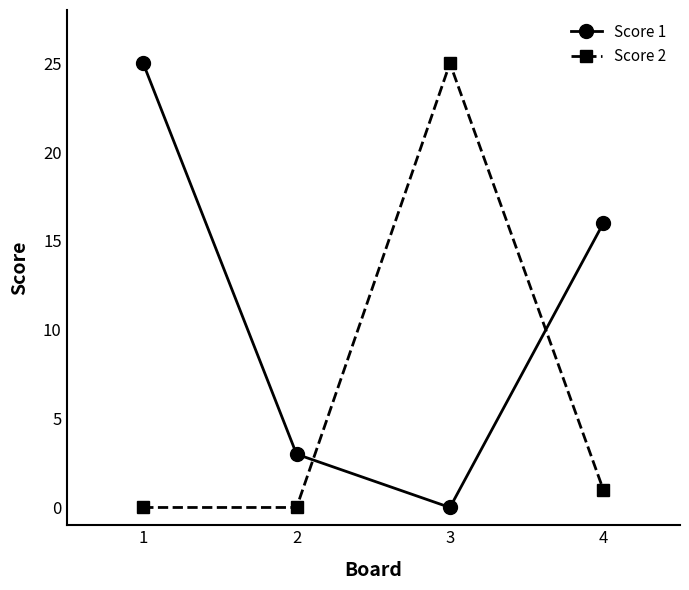

Which category has the lowest value in the Score 1 series?

3